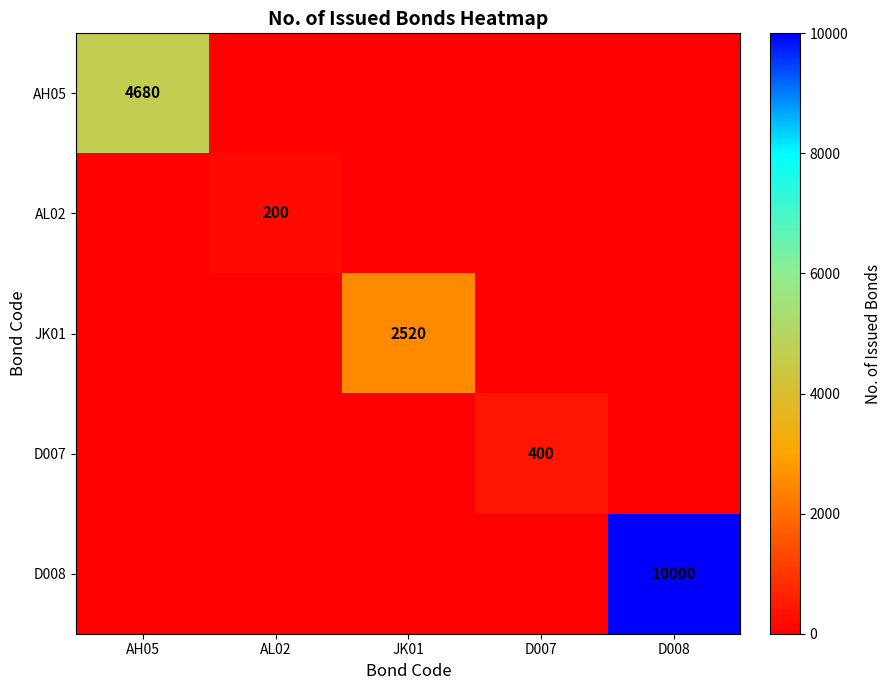

Is it true that AH05 equals 4680 at AH05?

True